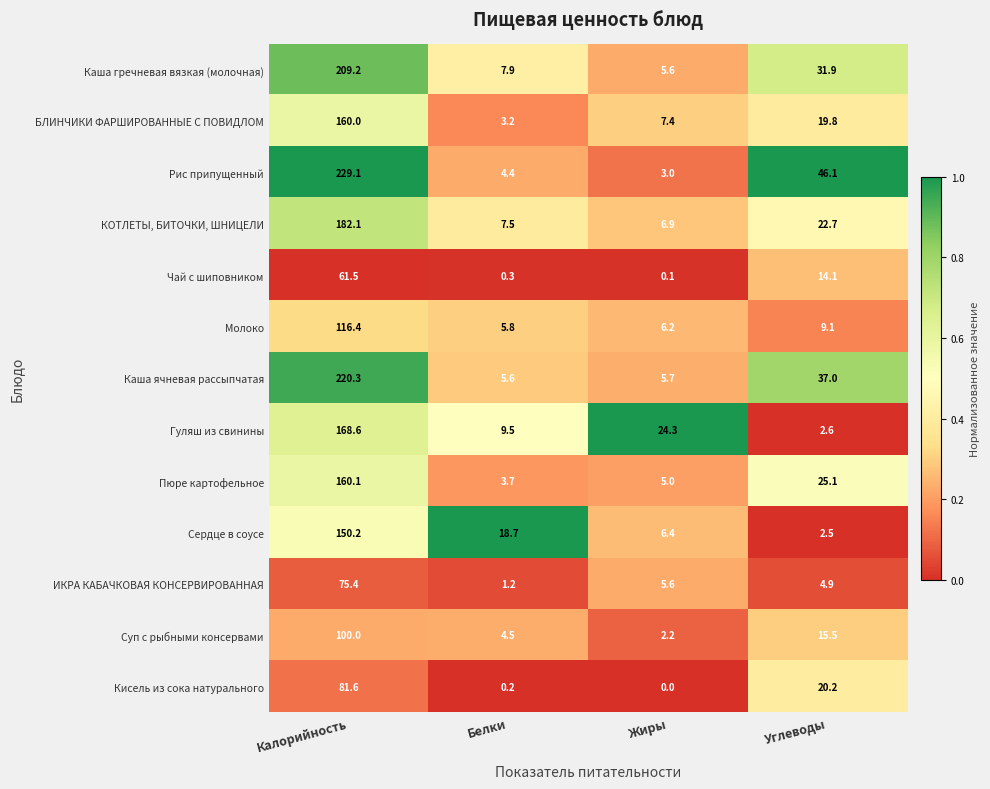

The value of Каша гречневая вязкая (молочная) at Углеводы is 31.9. True or false?

True